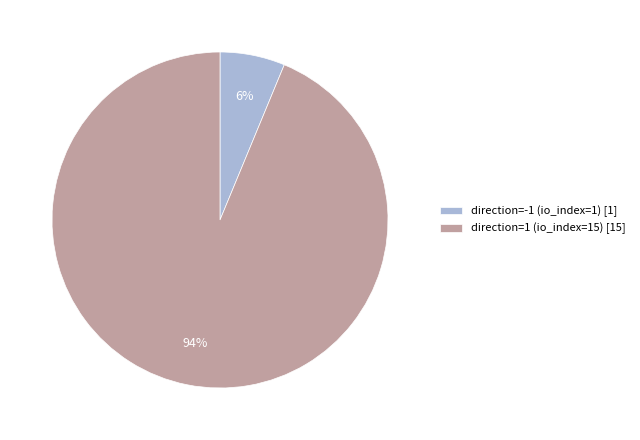

Between direction=-1 (io_index=1) [1] and direction=1 (io_index=15) [15], which is larger?

direction=1 (io_index=15) [15]